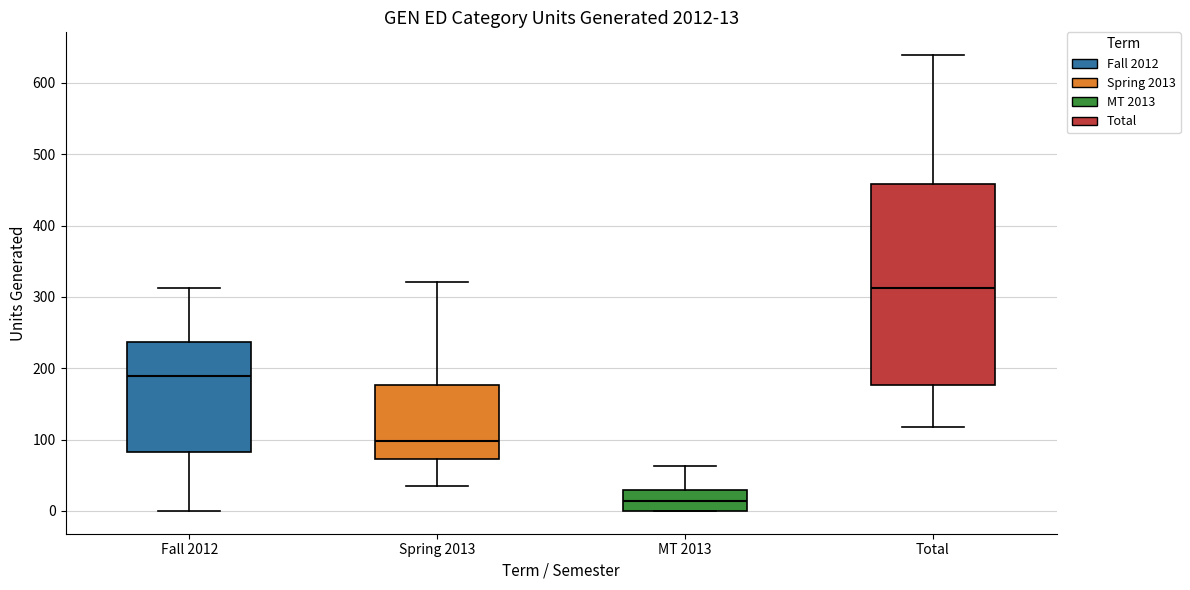

Which box is the tallest, from its lower edge to its upper edge?

Total